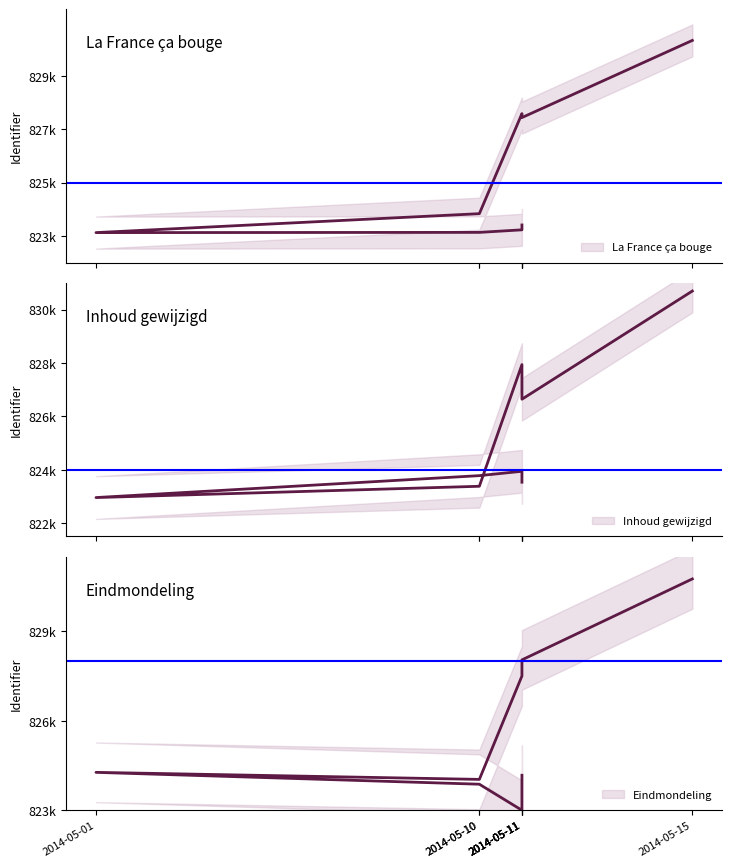

In Inhoud gewijzigd, how many points are higher than both neighbors (excluding endpoints)?

2